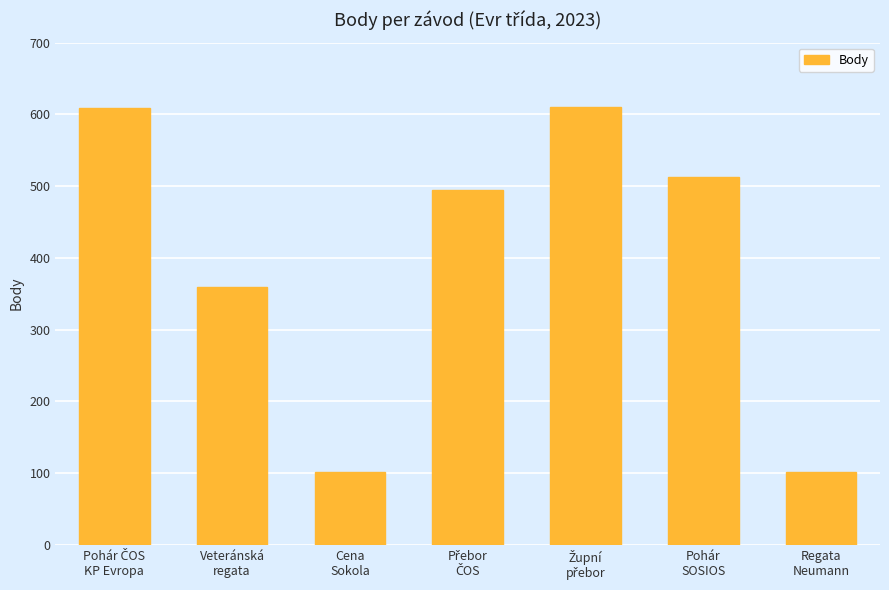

What is the greatest value displayed?

610